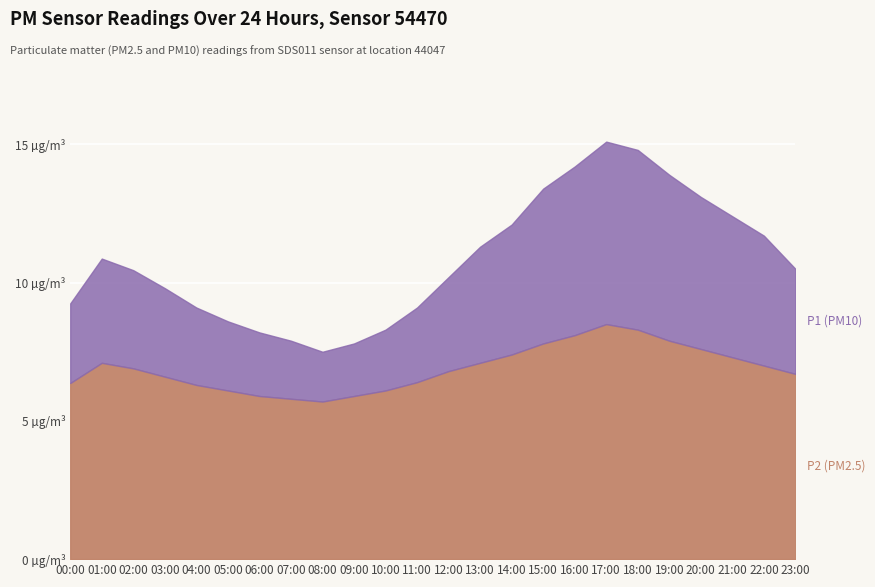

Is it true that P2 equals 6.4 at 00:00?

True